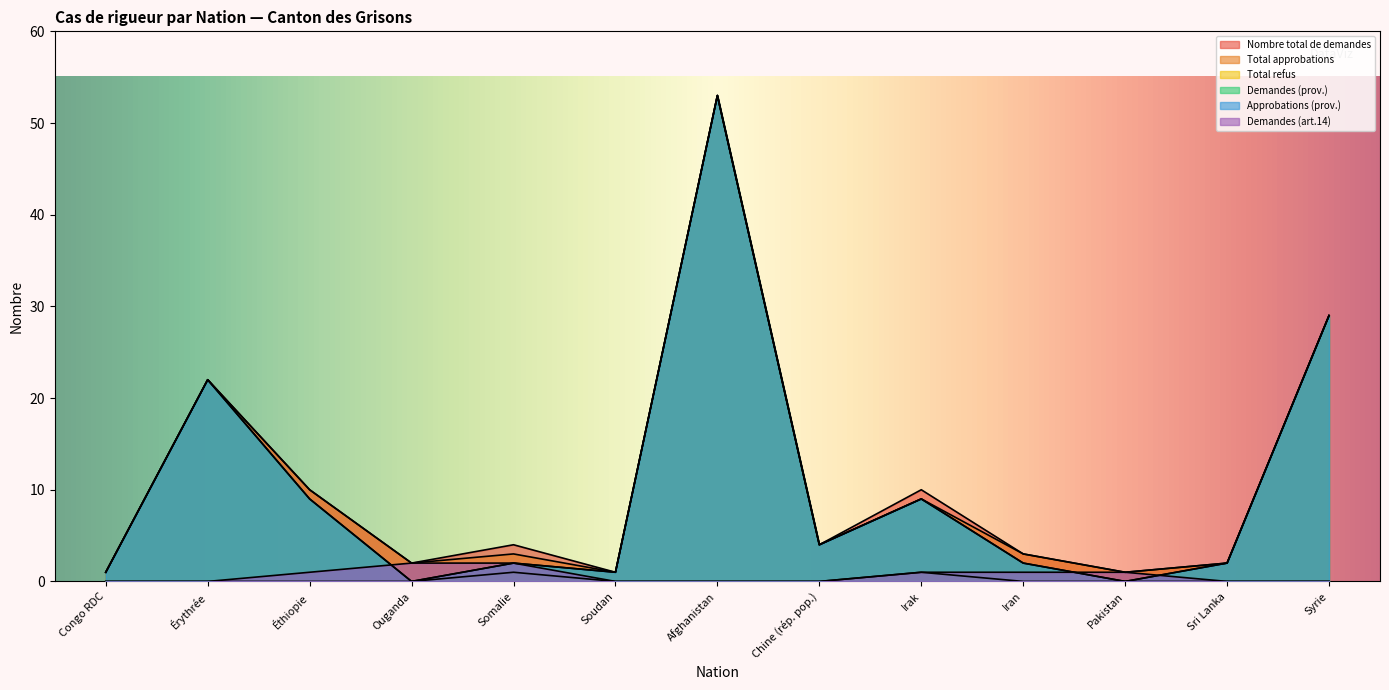

The value of Approbations (prov.) at Somalie is 2. True or false?

True